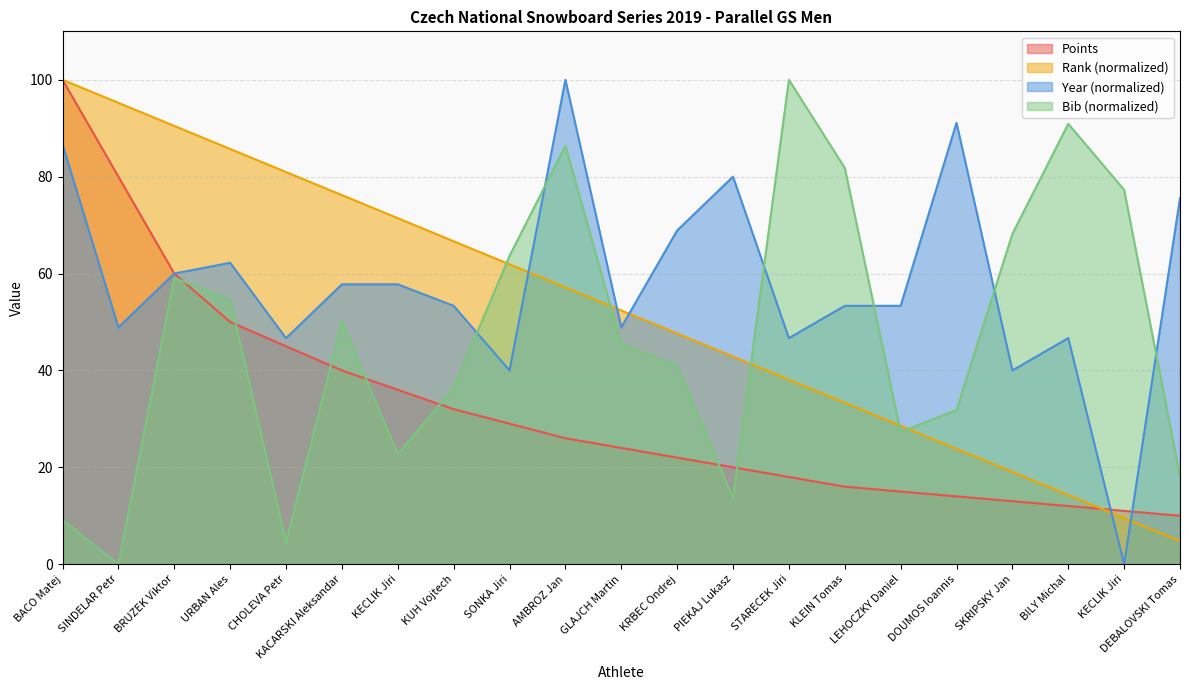

True or false: Points and Year intersect in this chart.

True